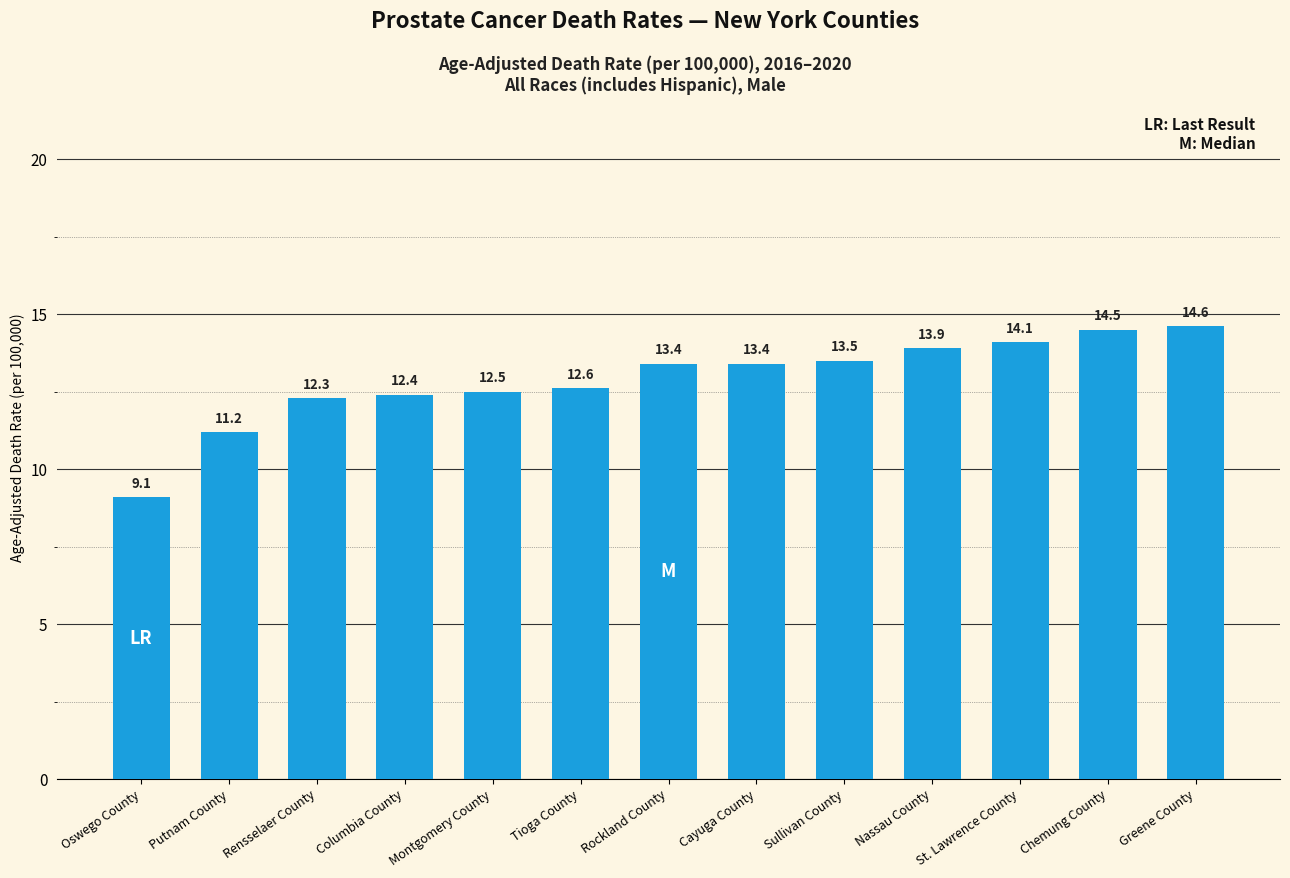

Reading left to right, list all the values displayed in this chart.

9.1	11.2	12.3	12.4	12.5	12.6	13.4	13.4	13.5	13.9	14.1	14.5	14.6